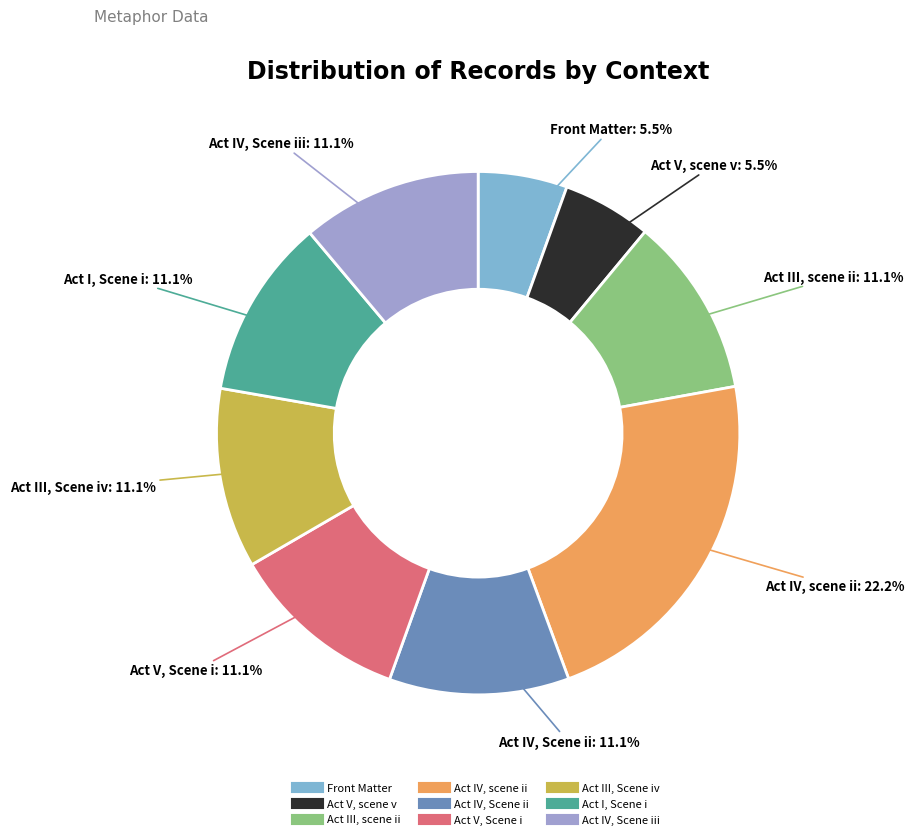

Is there any slice that represents more than half of the pie?

No